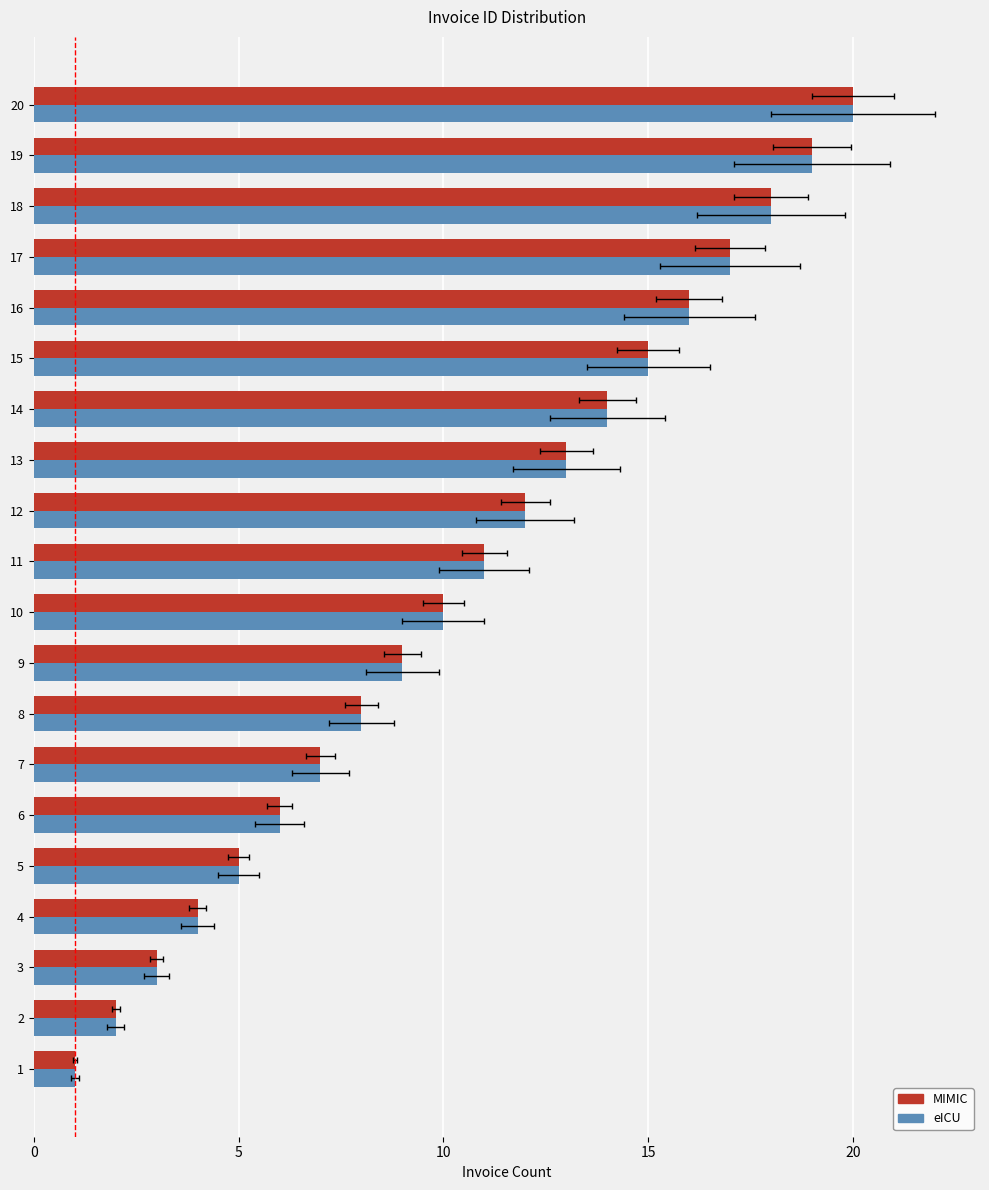

What is the minimum value for MIMIC?

1